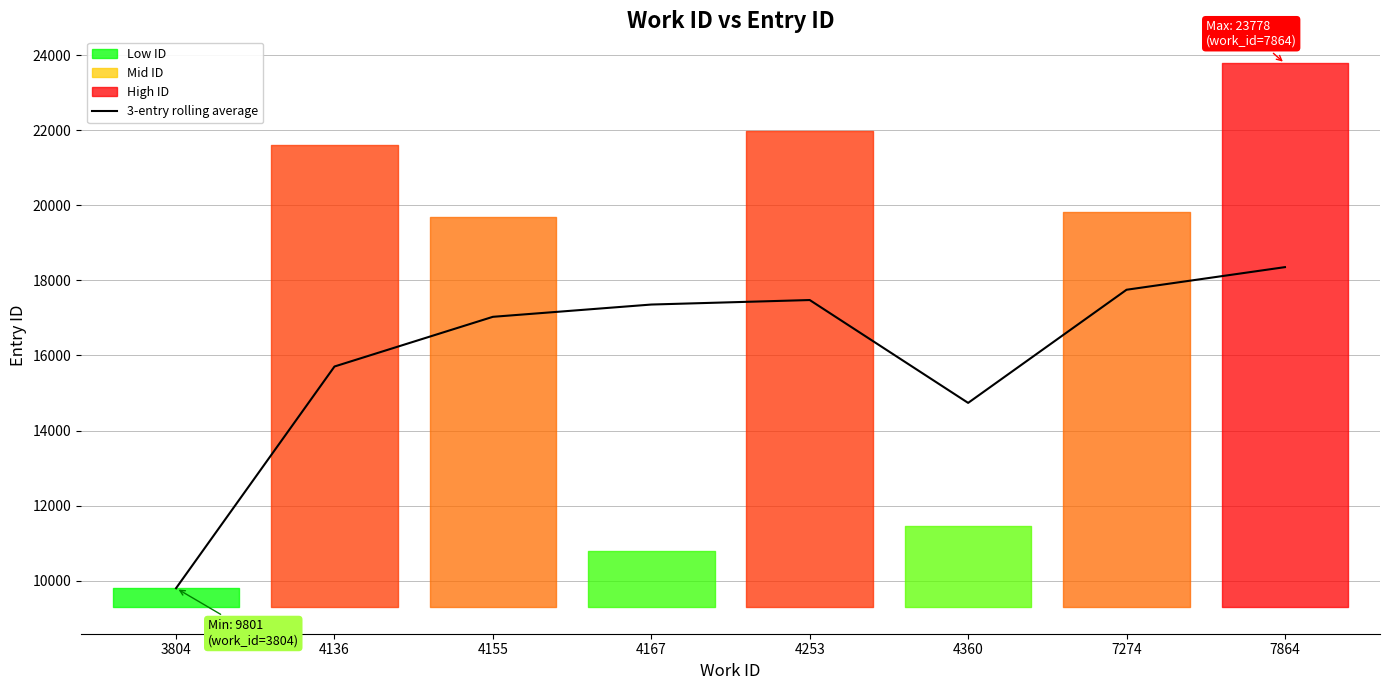

Reading left to right, list all the values displayed in this chart.

3804=9801.0	4136=15706.0	4155=17029.7	4167=17356.7	4253=17476.7	4360=14736.7	7274=17750.7	7864=18353.0